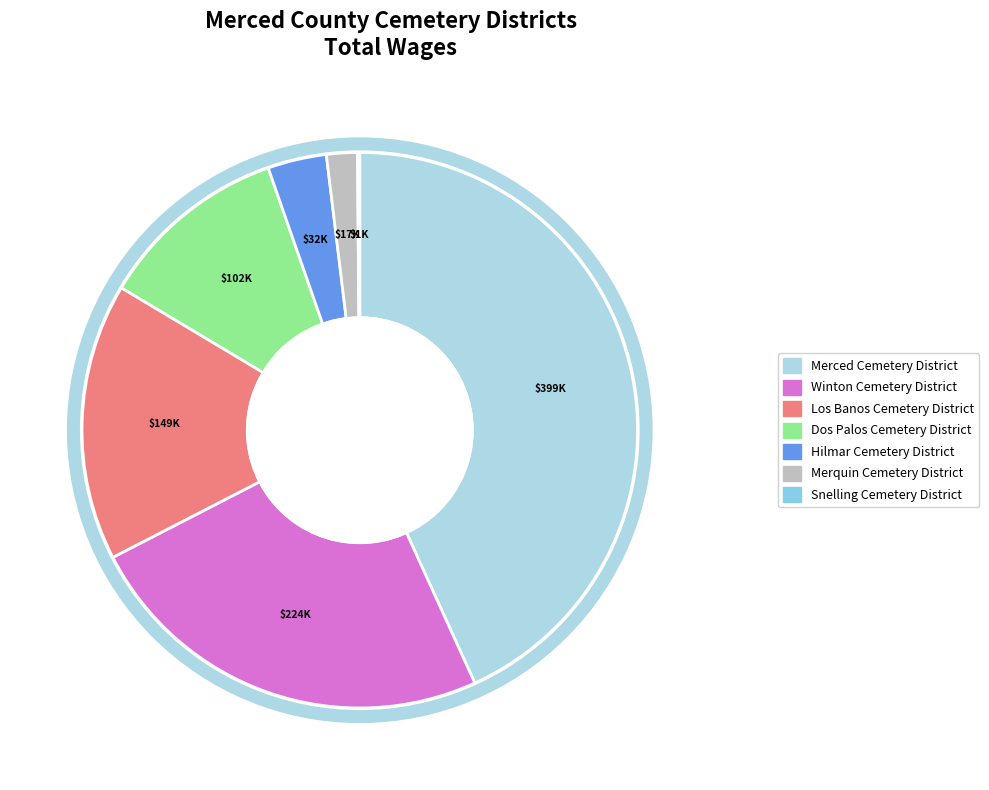

Is it true that Dos Palos Cemetery District is 11% of the pie?

True